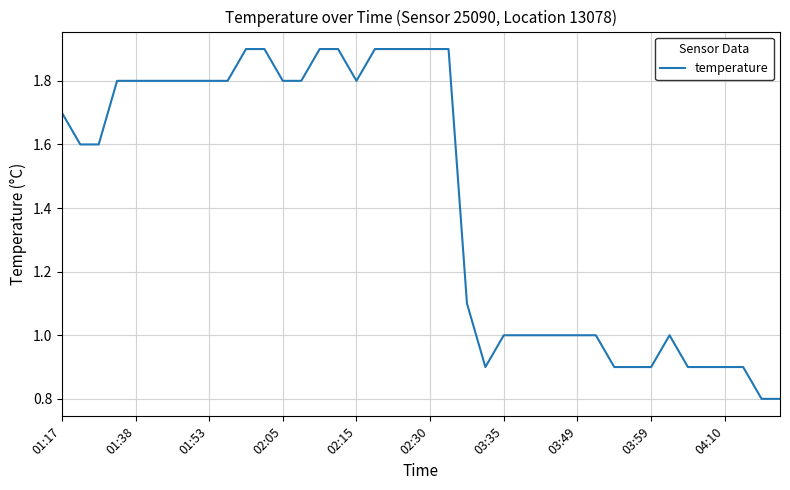

What is the greatest value displayed?

1.9